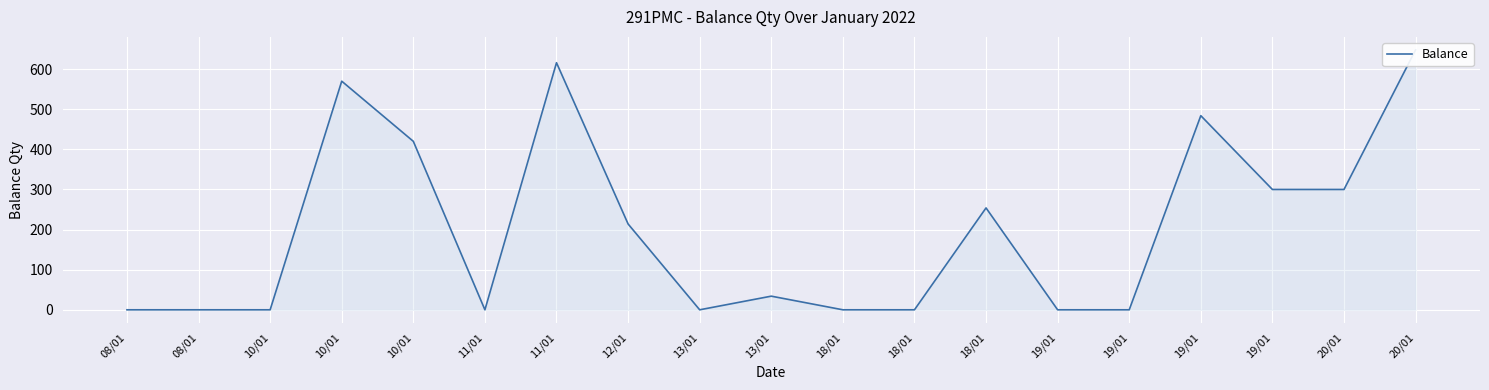

What is the label of the 5th point from the right?

19/01